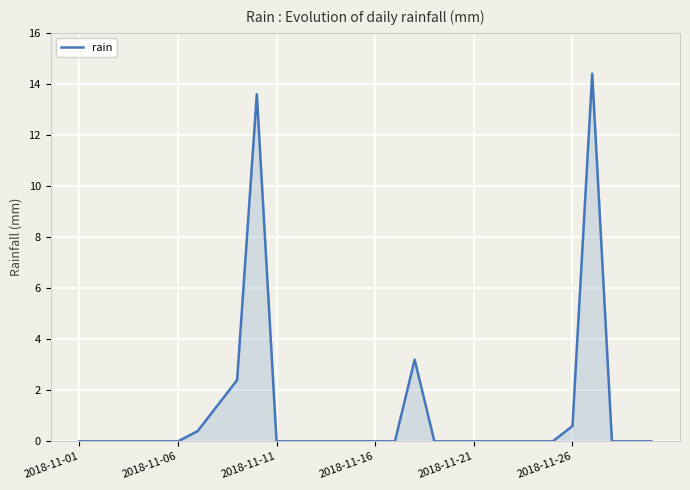

What is the greatest value displayed?

14.4